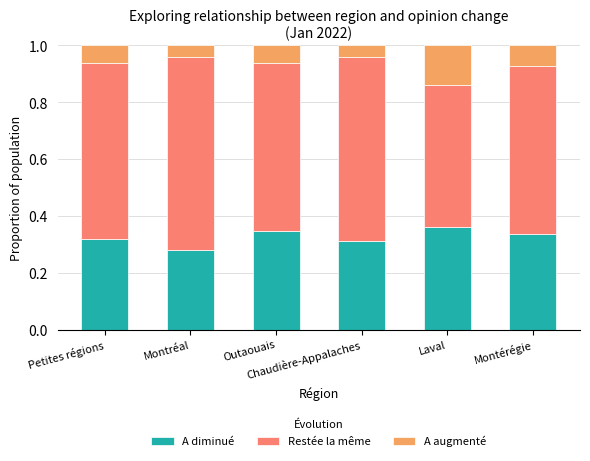

What is the difference between the maximum and minimum values in the A augmenté series?

0.1